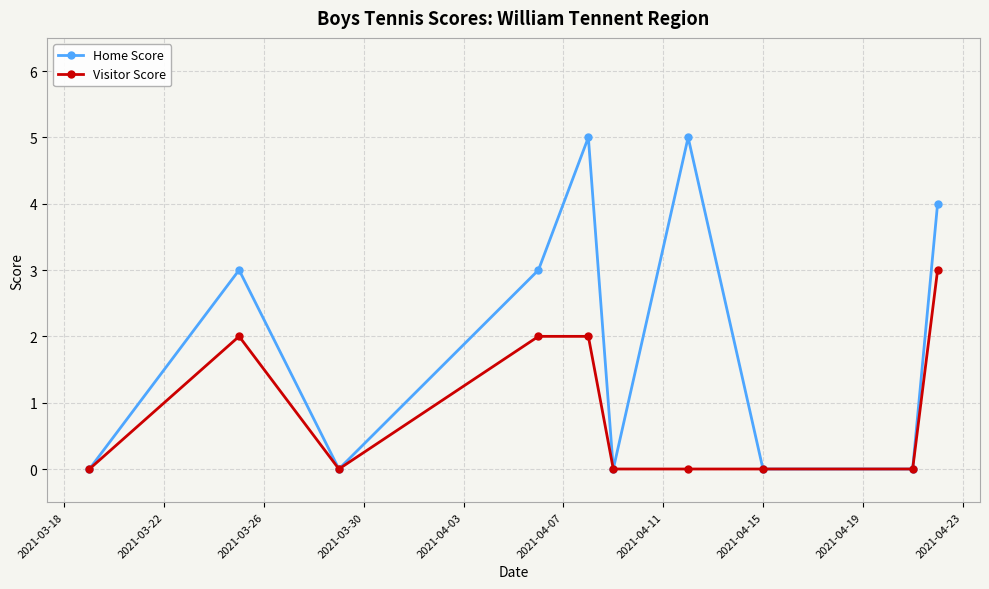

Rank the series by their maximum value, from highest to lowest.

Home Score, Visitor Score